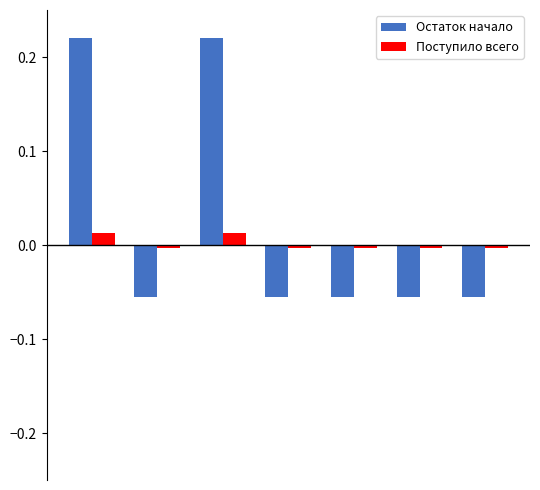

Rank the series at 2 from lowest to highest value.

Остаток начало, Поступило всего